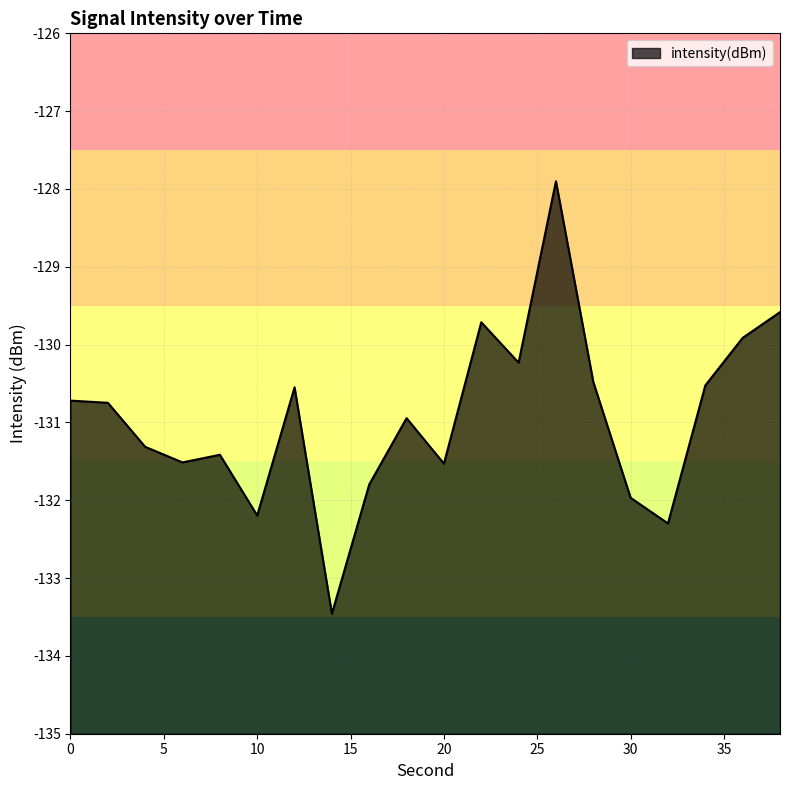

What is the value of the 12th point from the left?

-129.7